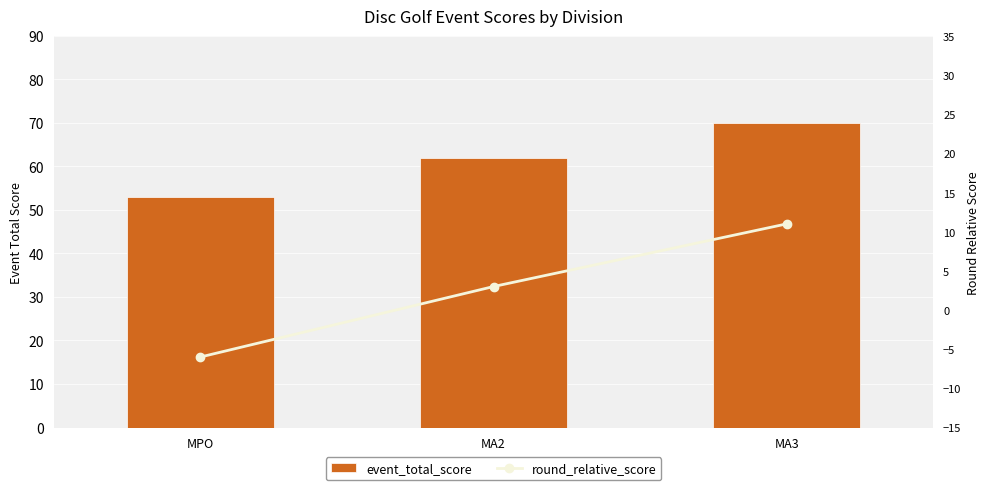

What is the difference between the maximum and second lowest values in the event_total_score series?

8